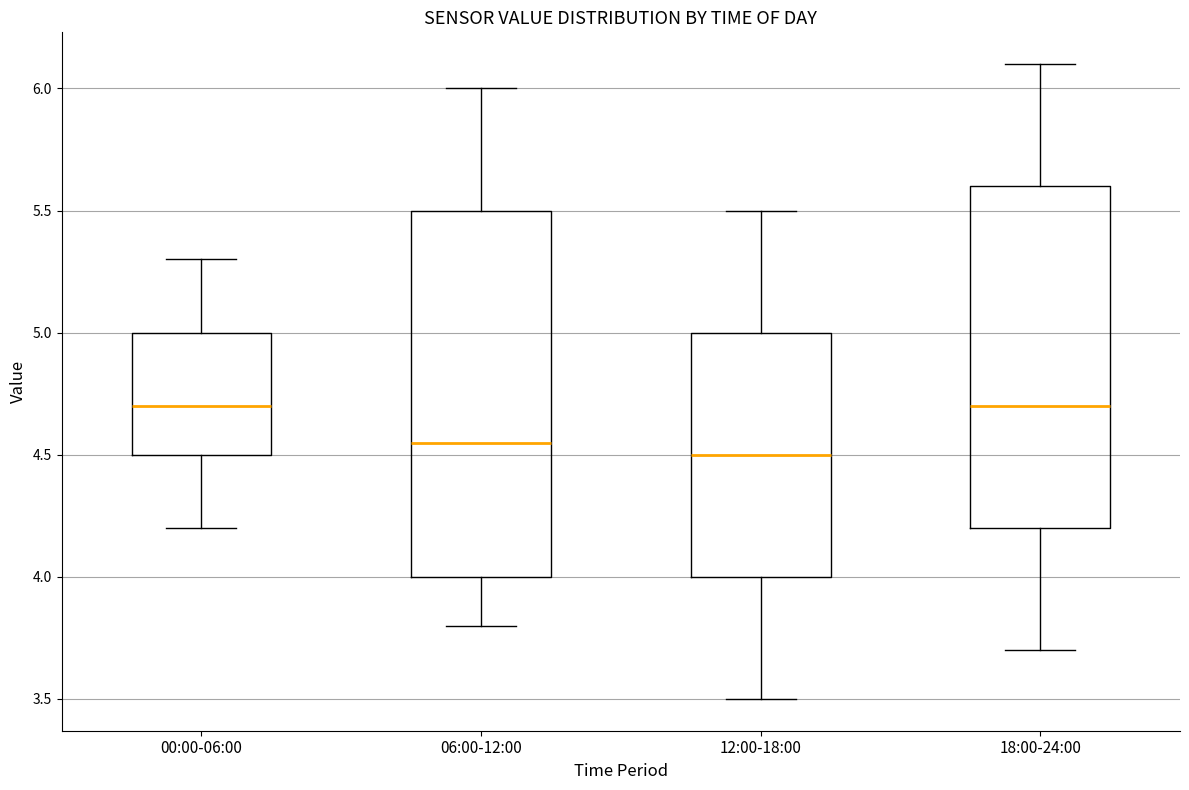

Comparing the boxes themselves (not the whiskers), which one is the tallest?

06:00-12:00